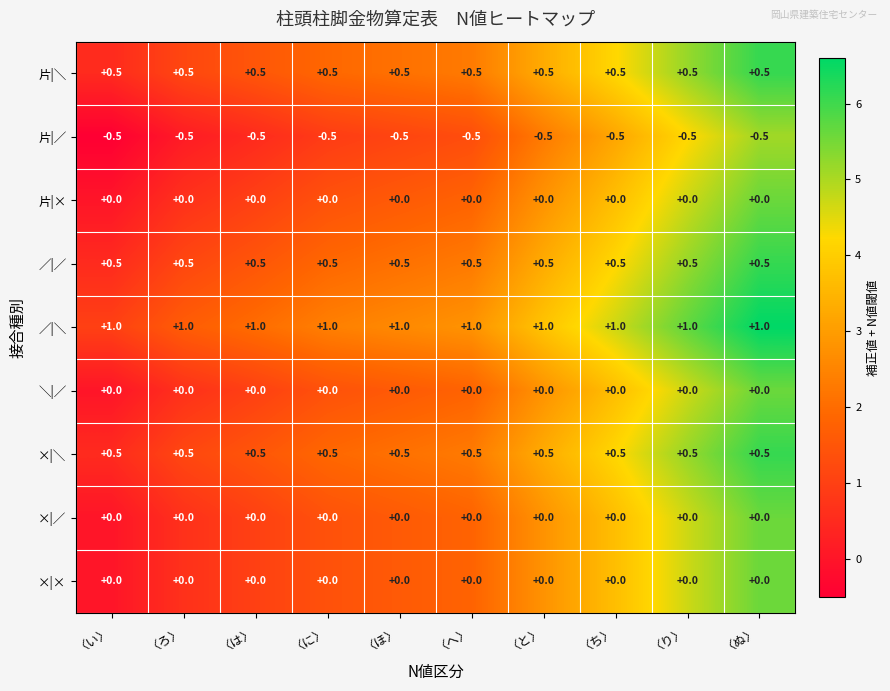

What value does the ／|＼ series have at 〈と〉?

1.0